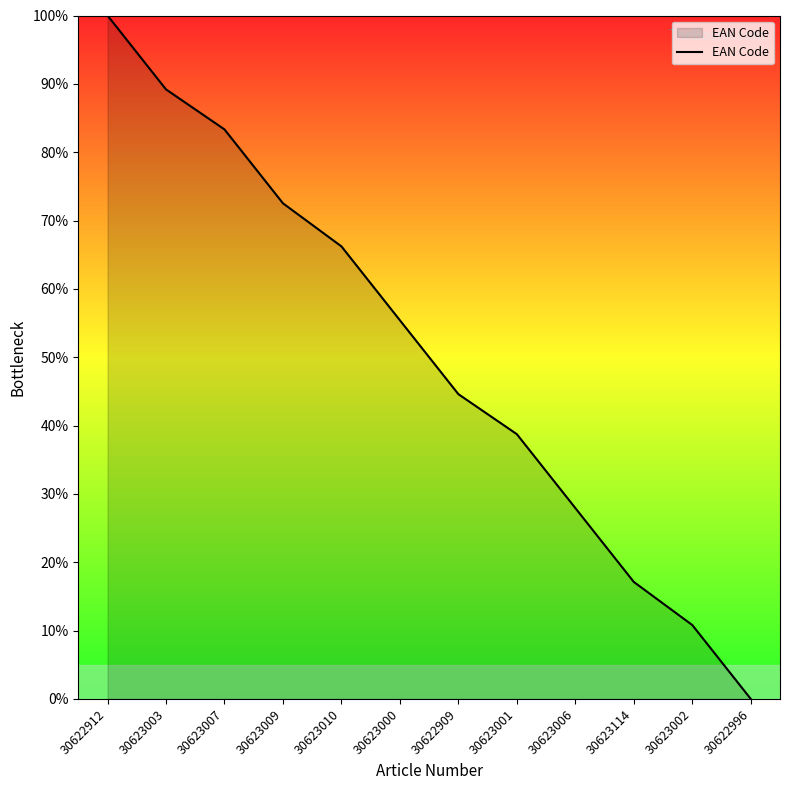

How many positive values are there?

11